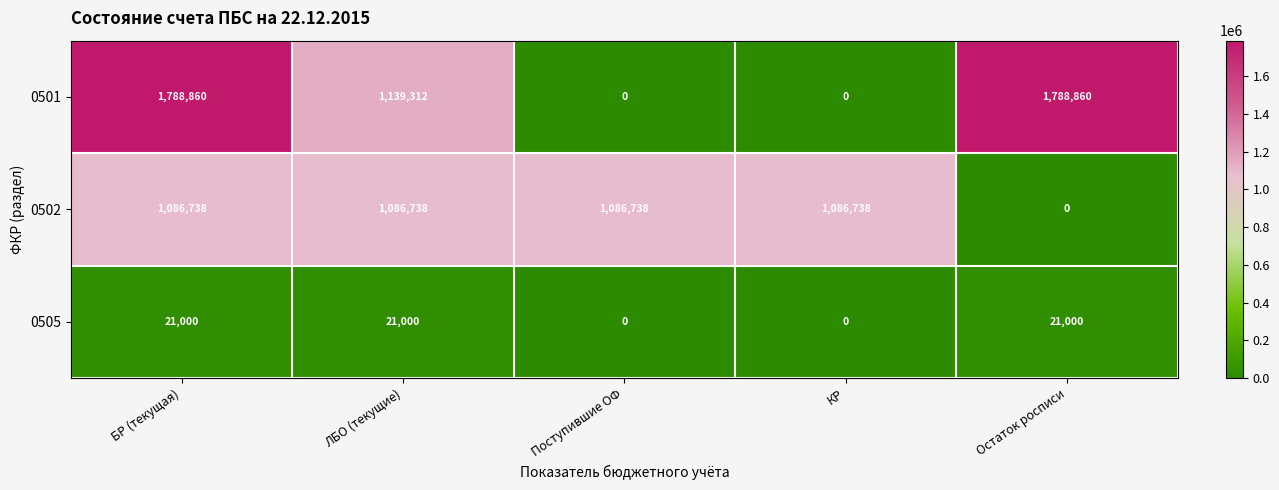

Reading left to right, list all the values displayed in this chart.

0501: 1788860	1139312	0	0	1788860
0502: 1086738	1086738	1086738	1086738	0
0505: 21000	21000	0	0	21000